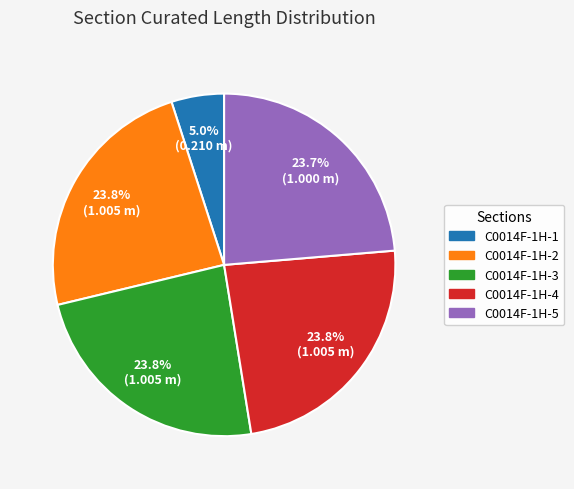

What percentage is the C0014F-1H-2 slice, to the nearest percent?

24%